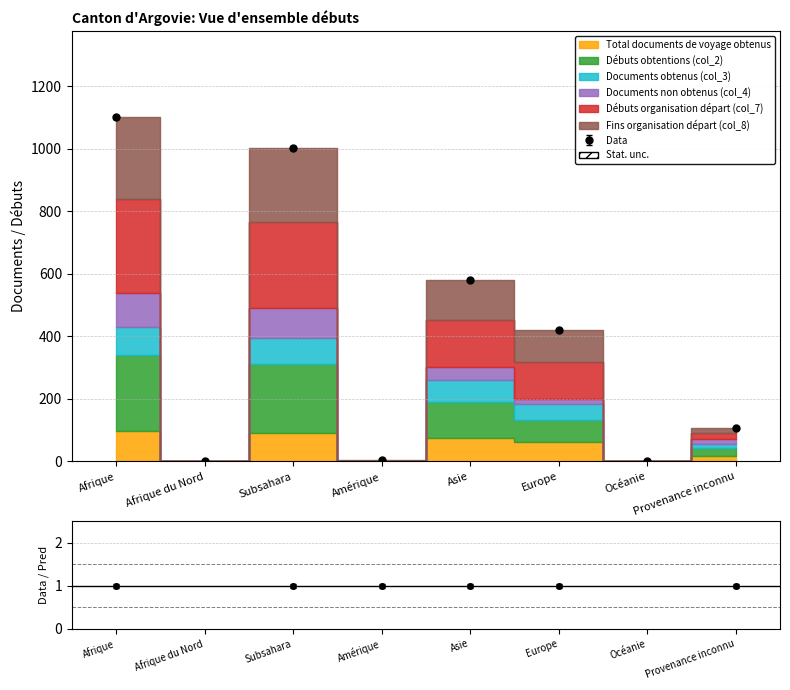

The Débuts obtentions (col_2) series shows 1.4 at Amérique. True or false?

False